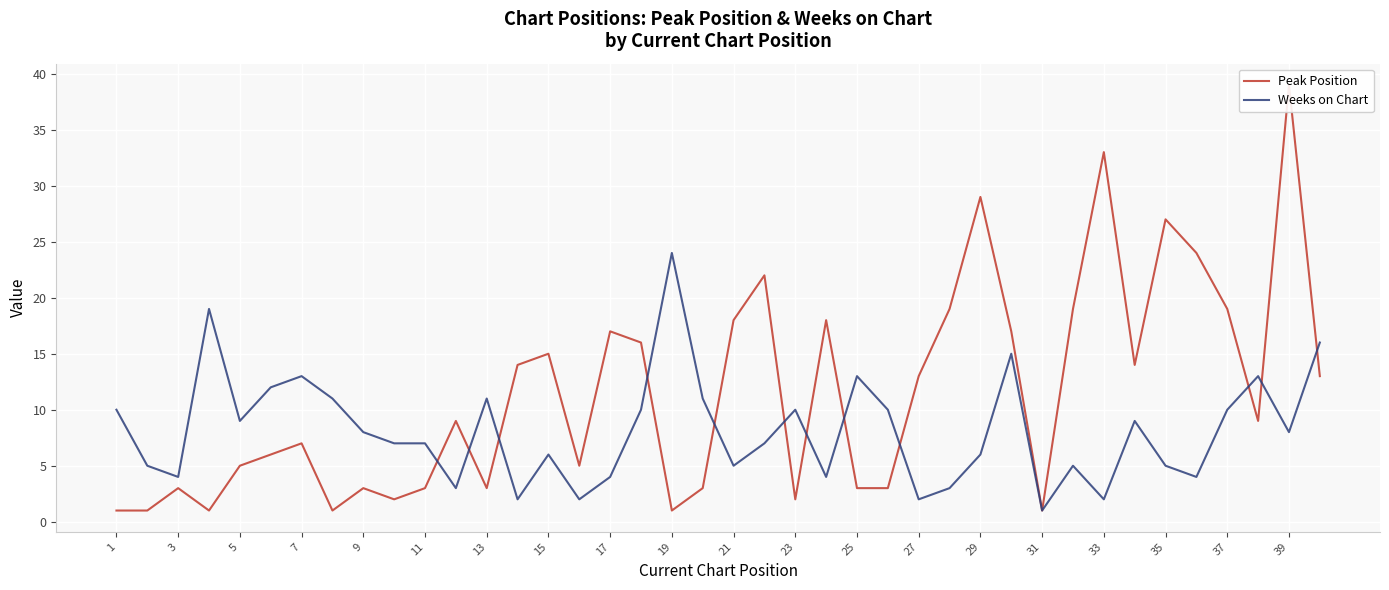

What is the total value across all series at 7?

20